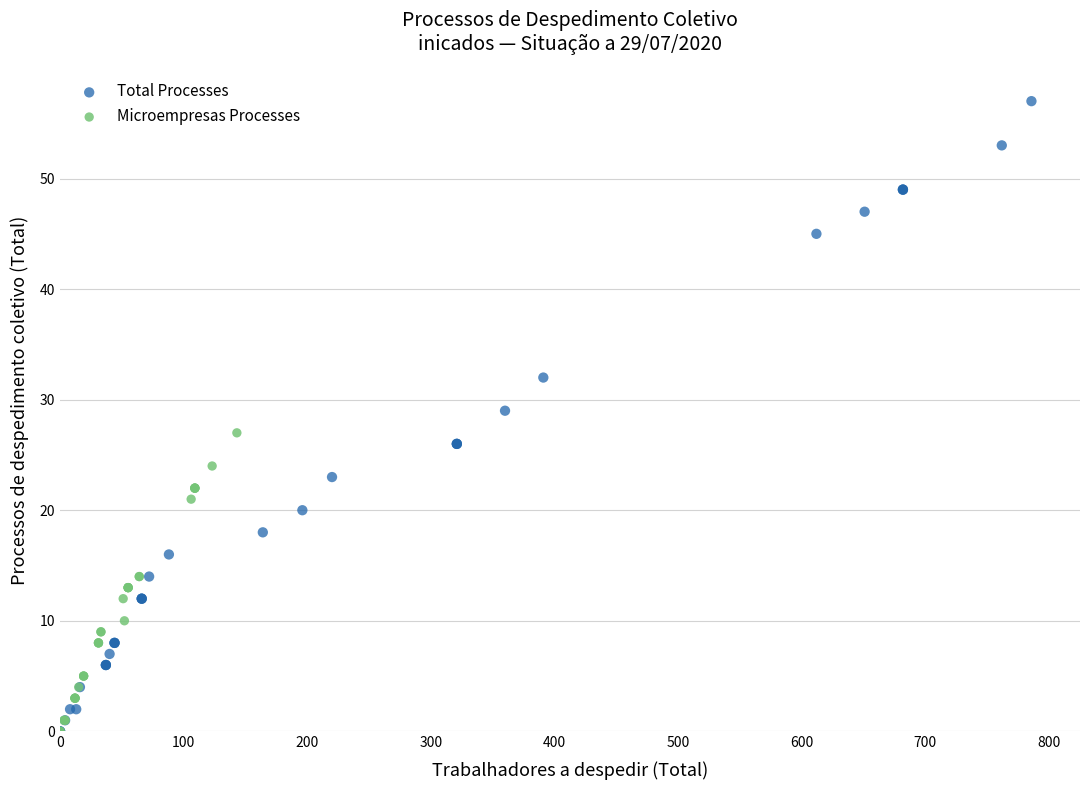

Which series reaches the maximum Y coordinate?

Total Processes